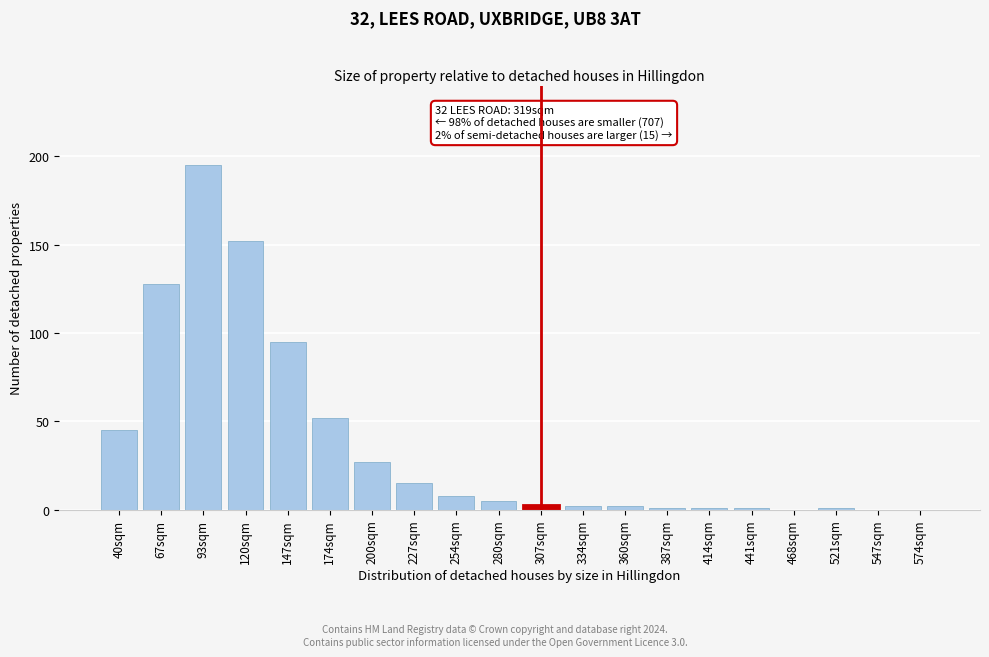

Reading left to right, list all the values displayed in this chart.

40sqm=45	67sqm=128	93sqm=195	120sqm=152	147sqm=95	174sqm=52	200sqm=27	227sqm=15	254sqm=8	280sqm=5	307sqm=3	334sqm=2	360sqm=2	387sqm=1	414sqm=1	441sqm=1	468sqm=0	521sqm=1	547sqm=0	574sqm=0